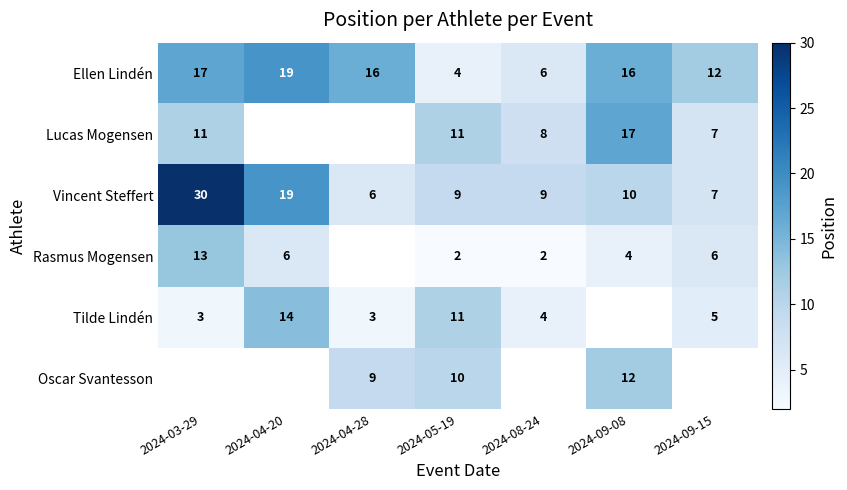

At which label is Ellen Lindén closest to 11?

2024-09-15